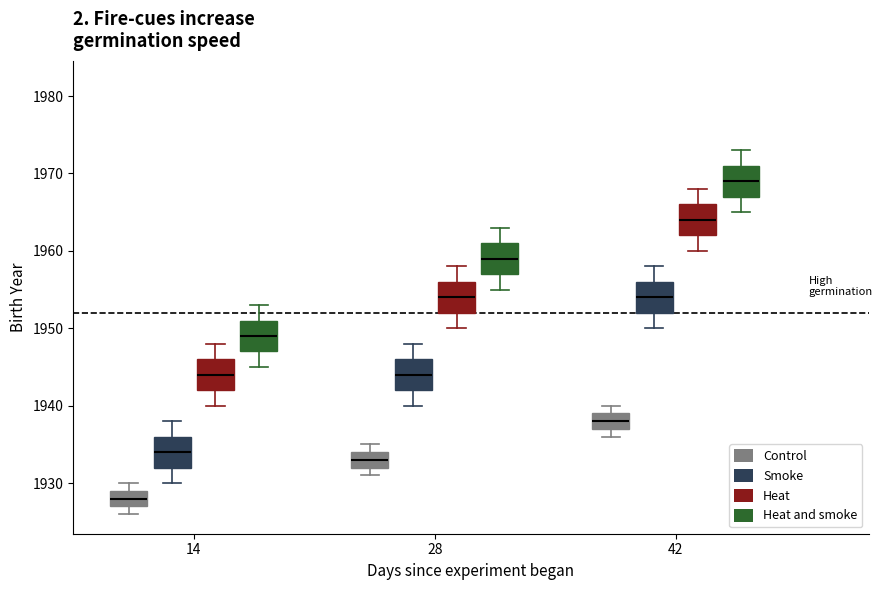

Reading left to right, transcribe this box plot: for each box, give where its median line is, the range the box spans, and where its two whiskers end, as read against the y-axis. The values are not printed on the chart, so give them approximately, as read against the axis.

14 (Control): median 1928, box 1927 to 1929, whiskers 1926 to 1930
14 (Smoke): median 1934, box 1932 to 1936, whiskers 1930 to 1938
14 (Heat): median 1944, box 1942 to 1946, whiskers 1940 to 1948
14 (Heat and smoke): median 1949, box 1947 to 1951, whiskers 1945 to 1953
28 (Control): median 1933, box 1932 to 1934, whiskers 1931 to 1935
28 (Smoke): median 1944, box 1942 to 1946, whiskers 1940 to 1948
28 (Heat): median 1954, box 1952 to 1956, whiskers 1950 to 1958
28 (Heat and smoke): median 1959, box 1957 to 1961, whiskers 1955 to 1963
42 (Control): median 1938, box 1937 to 1939, whiskers 1936 to 1940
42 (Smoke): median 1954, box 1952 to 1956, whiskers 1950 to 1958
42 (Heat): median 1964, box 1962 to 1966, whiskers 1960 to 1968
42 (Heat and smoke): median 1969, box 1967 to 1971, whiskers 1965 to 1973